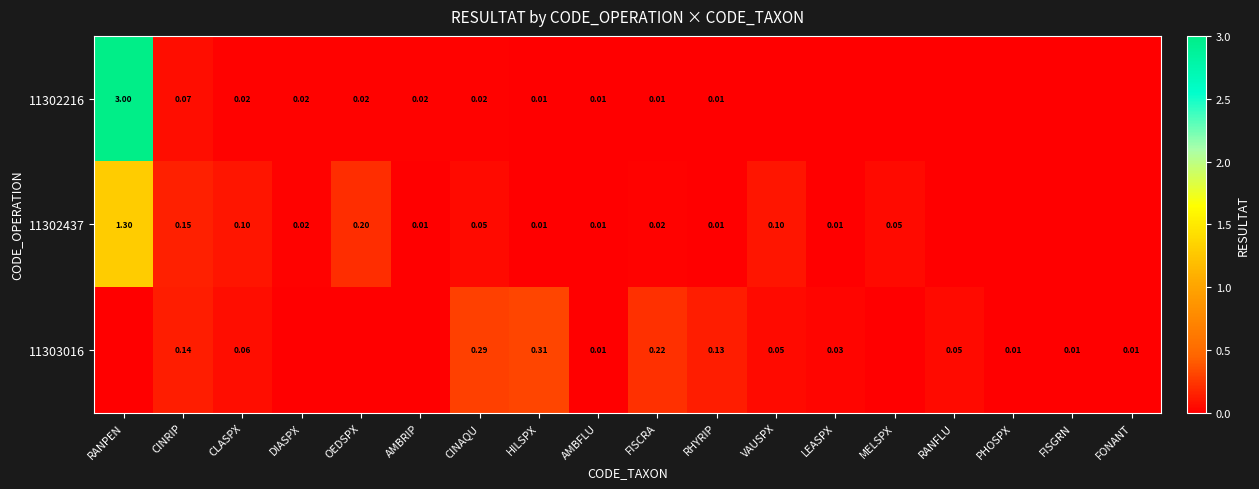

What is the difference between the second highest and minimum values in the 11302216 series?

0.1